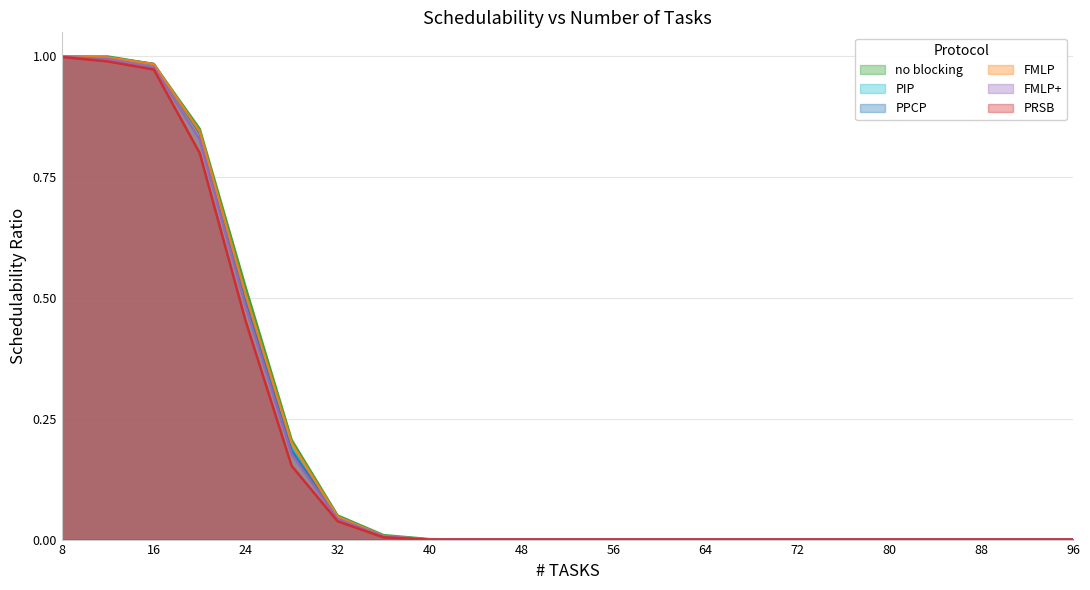

At which category is the sum across all series the highest?

8